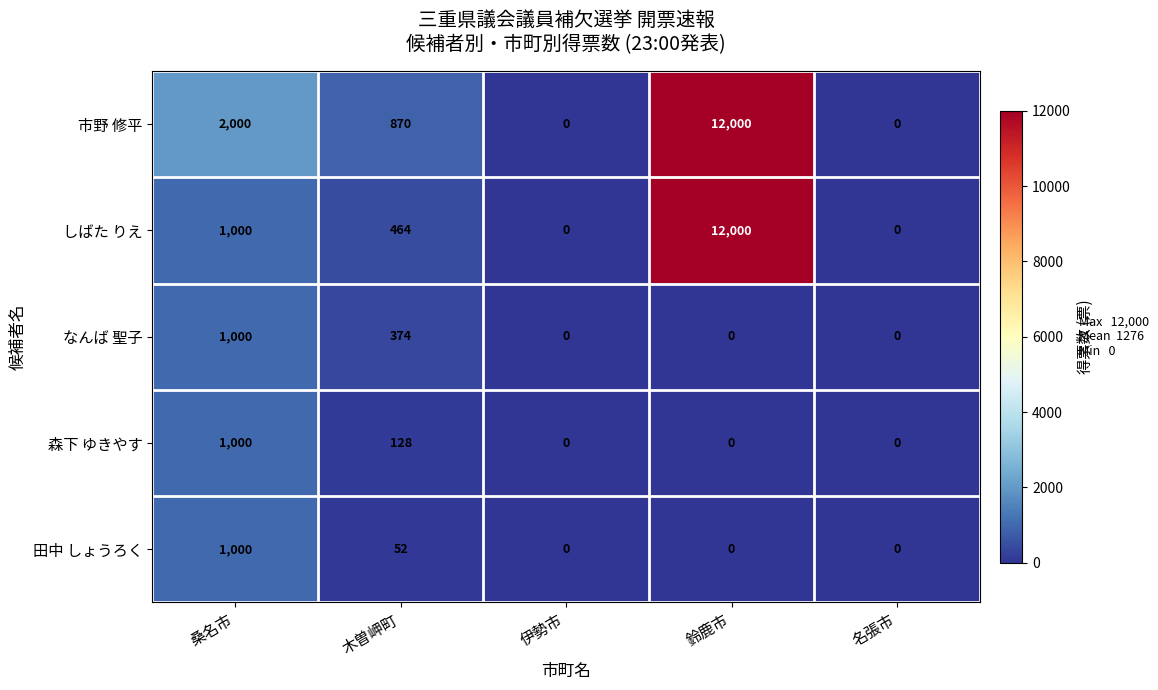

What is the maximum value shown in the chart?

12000